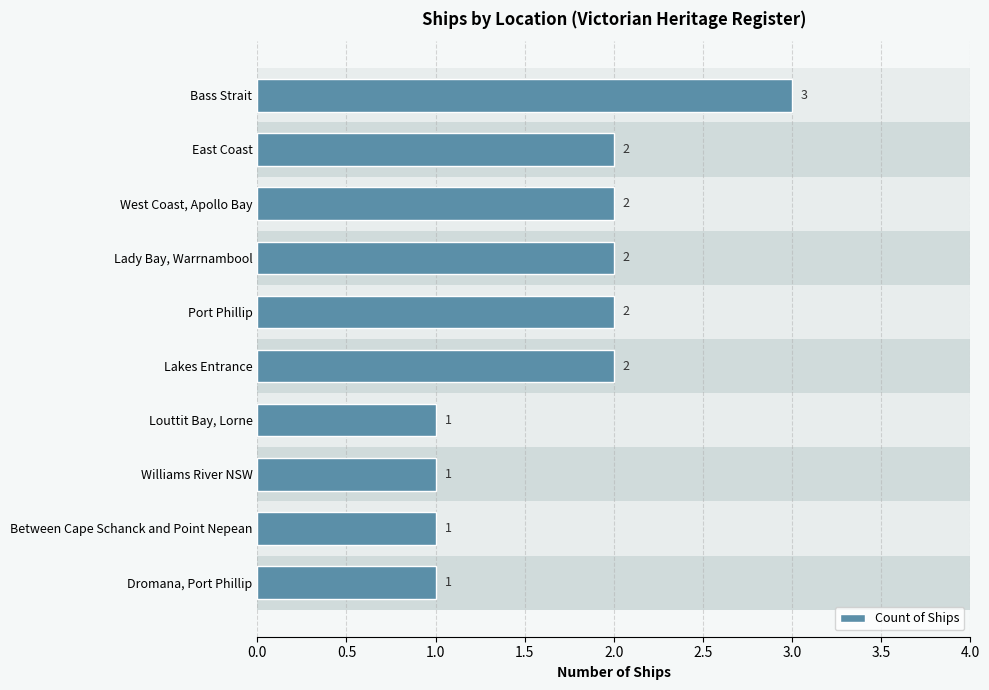

Are the bars horizontal?

Yes